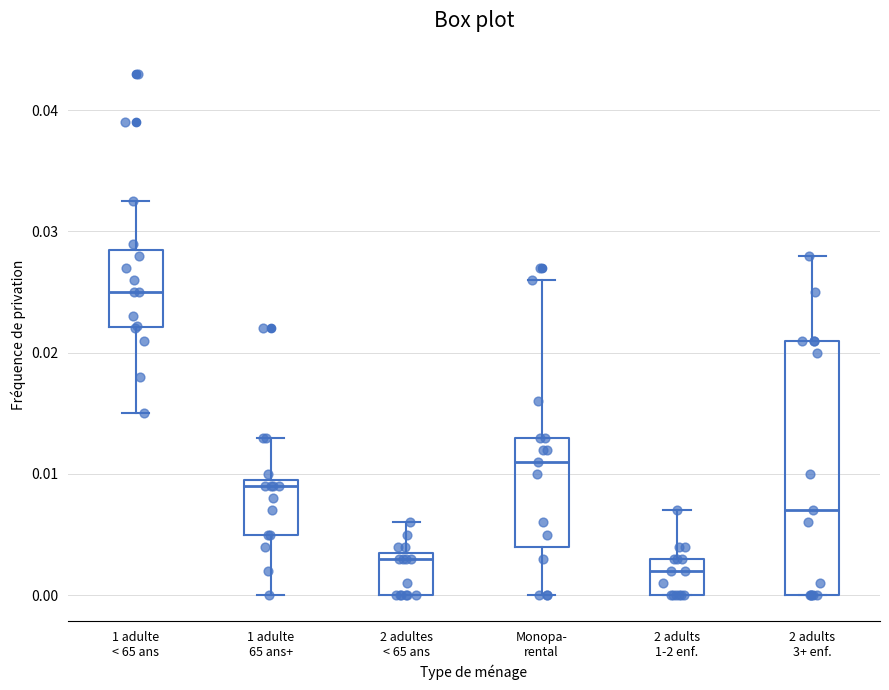

Reading left to right, transcribe this box plot: for each box, give where its median line is, the range the box spans, and where its two whiskers end, as read against the y-axis. The values are not printed on the chart, so give them approximately, as read against the axis.

1 adulte < 65 ans: median 0.025, box 0.022 to 0.029, whiskers 0.015 to 0.033
1 adulte 65 ans+: median 0.009, box 0.005 to 0.010, whiskers 0.000 to 0.013
2 adultes < 65 ans: median 0.003, box 0.000 to 0.004, whiskers 0.000 to 0.006
Monopa- rental: median 0.011, box 0.004 to 0.013, whiskers 0.000 to 0.026
2 adults 1-2 enf.: median 0.002, box 0.000 to 0.003, whiskers 0.000 to 0.007
2 adults 3+ enf.: median 0.007, box 0.000 to 0.021, whiskers 0.000 to 0.028